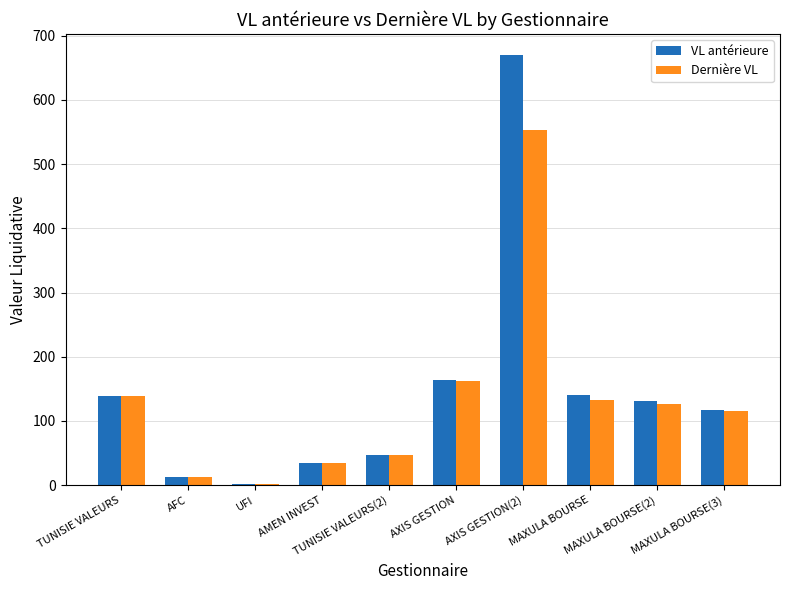

What is the sum of all VL antérieure values?

1454.1